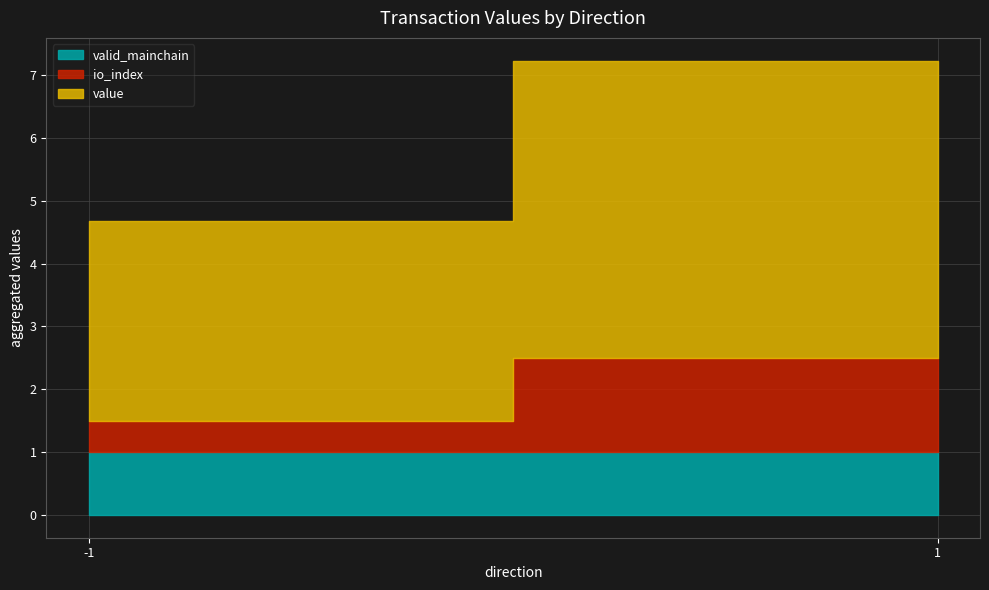

The value series shows 2.6 at -1. True or false?

False